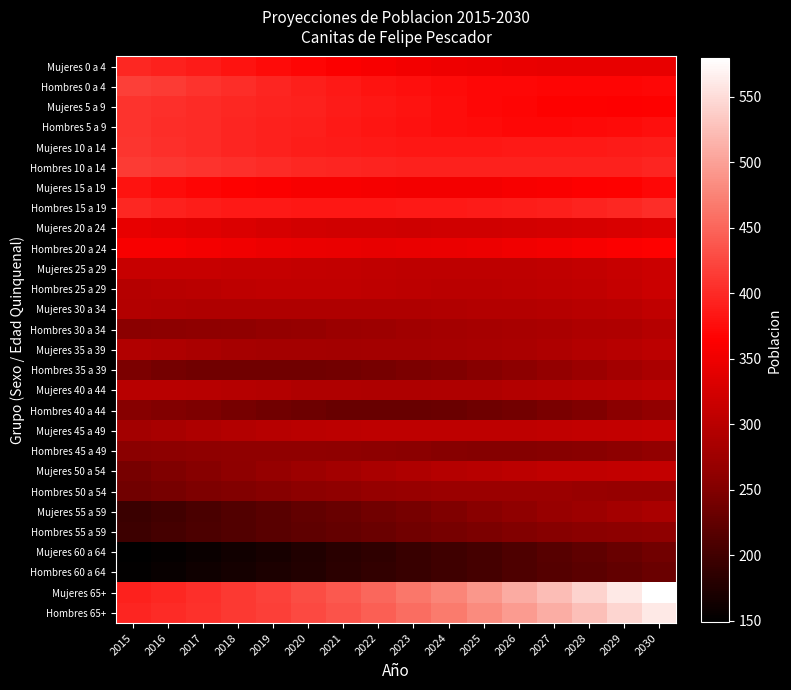

At which category is the sum across all series the highest?

2030